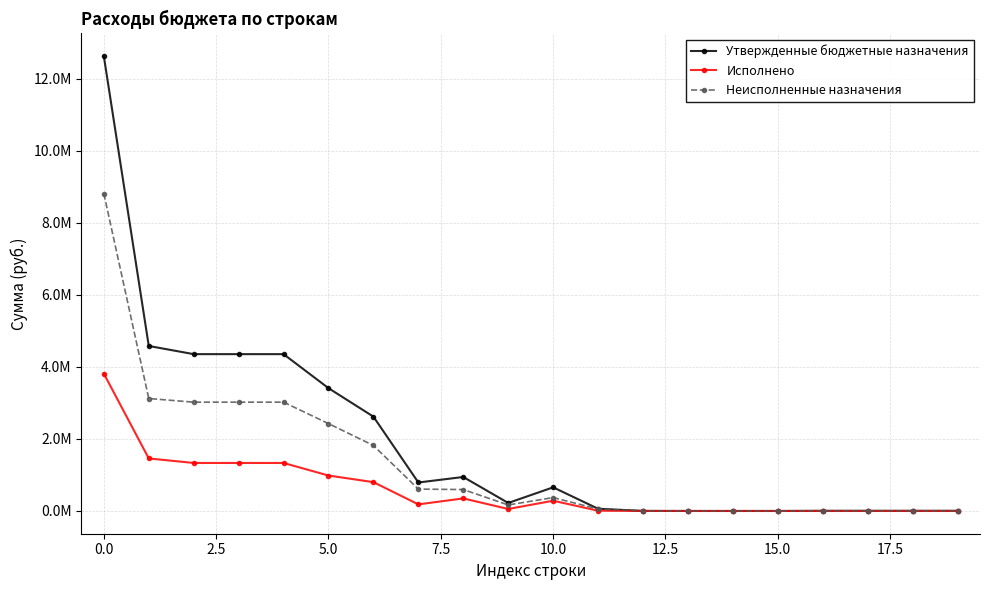

True or false: Неисполненные назначения has more than 2 points higher than both neighbors.

False